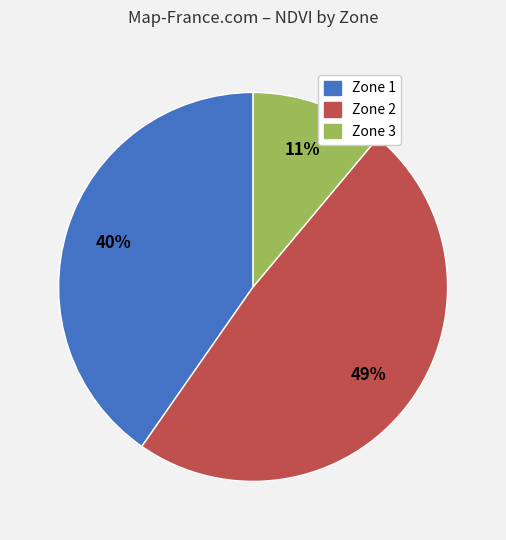

How many slices are in this pie chart?

3